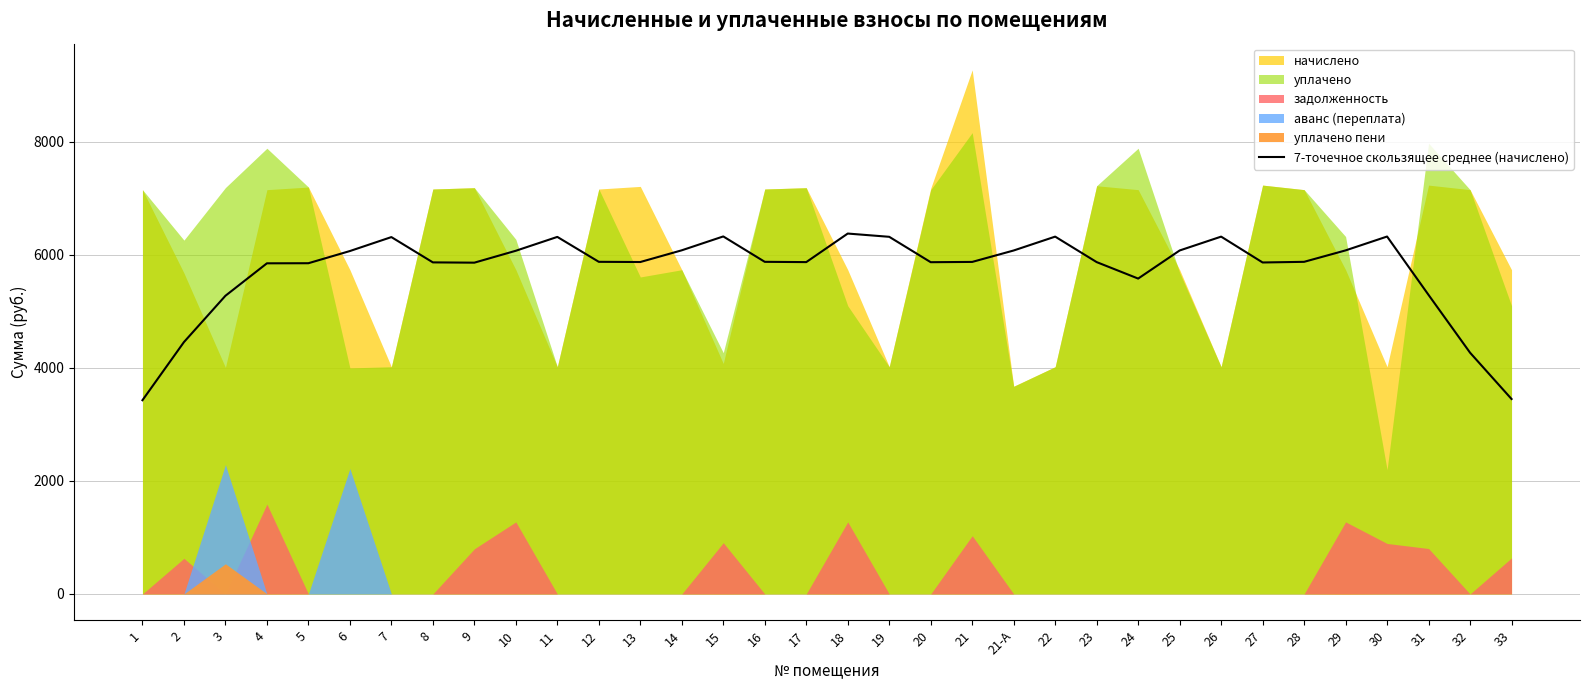

What is the sum of all values?

195122.8